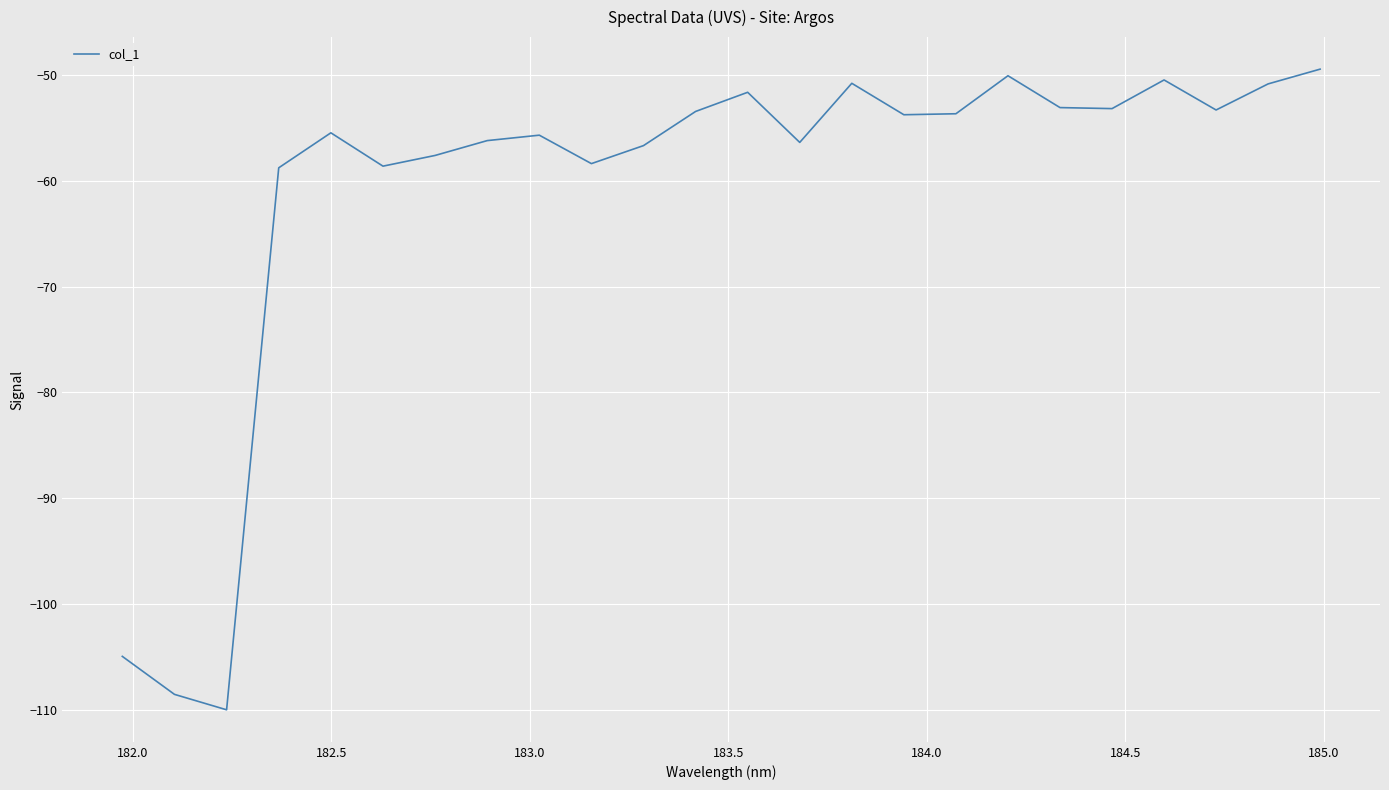

What is the minimum value shown in the chart?

-110.0